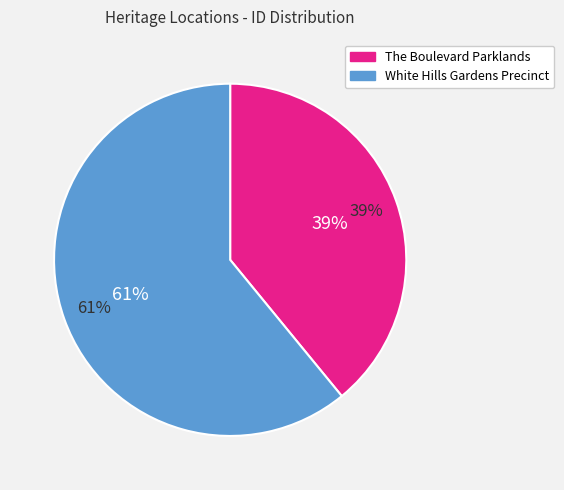

Approximately how many times larger is the value at The Boulevard Parklands compared to White Hills Gardens Precinct?

0.6